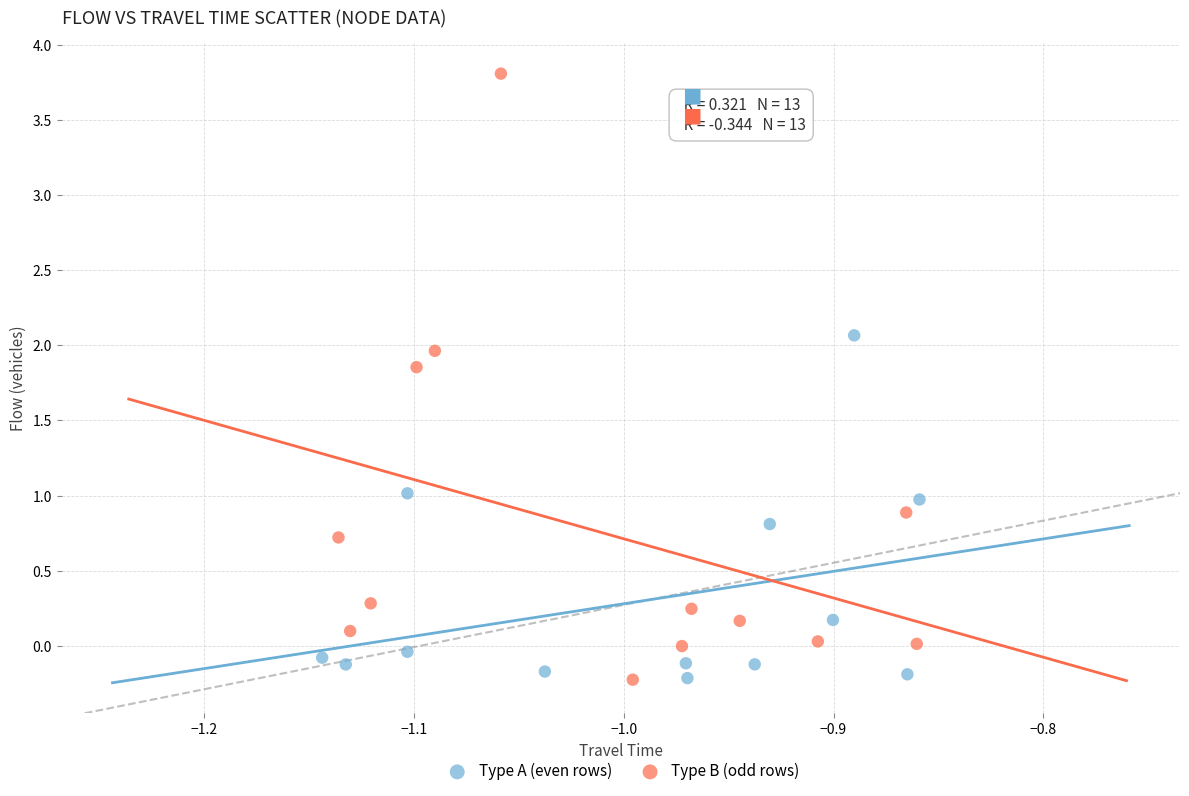

Which series has the widest spread of Y values?

Type B (odd rows)